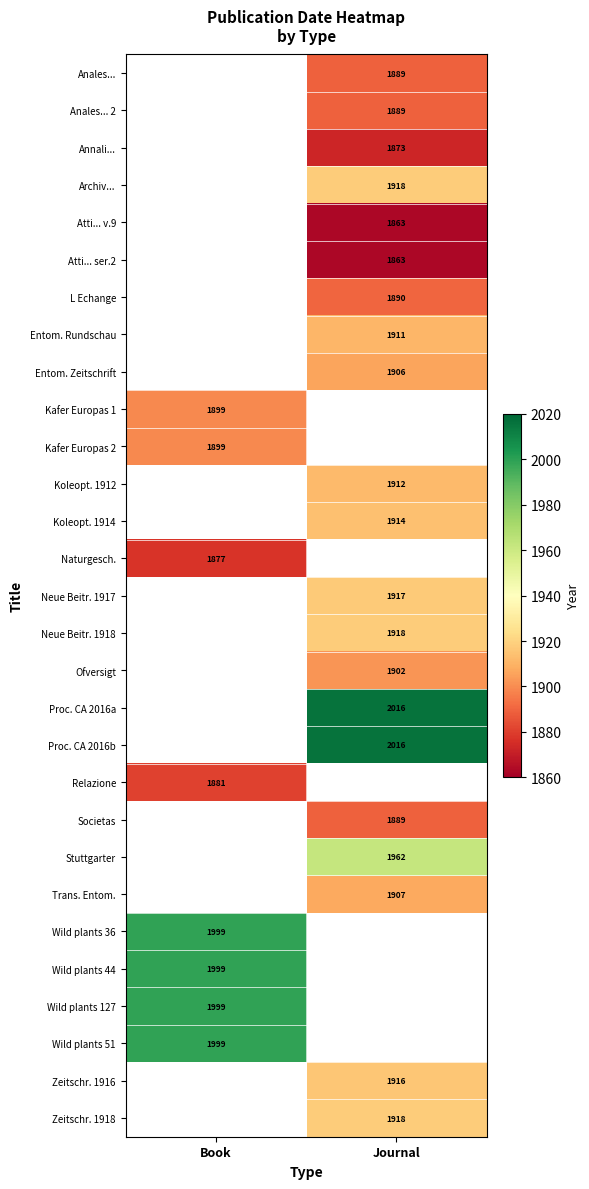

The Proc. CA 2016a series shows 1169 at Journal. True or false?

False